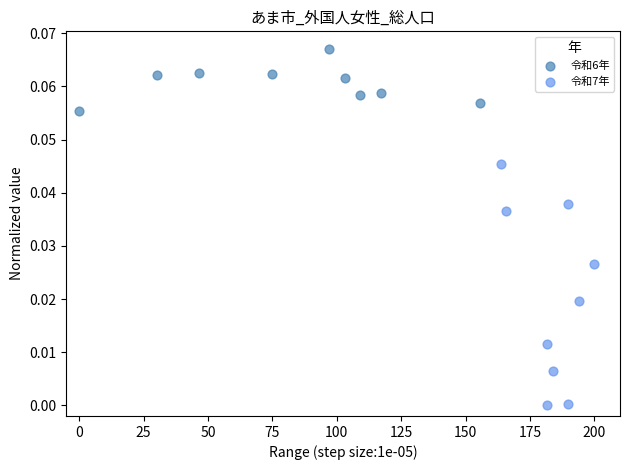

What are all the series names shown in the legend?

令和6年, 令和7年